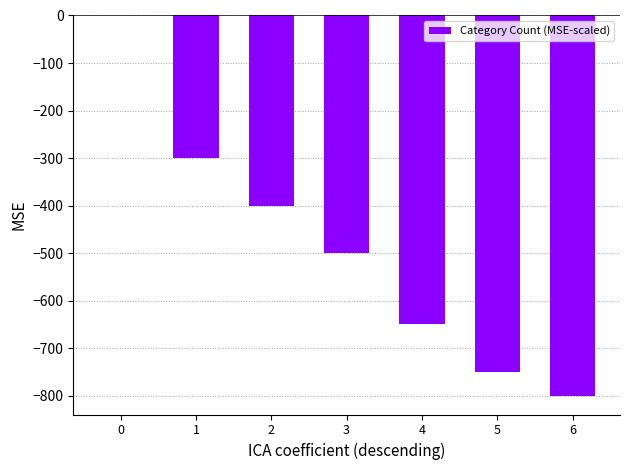

Count the number of values greater than -500.

3